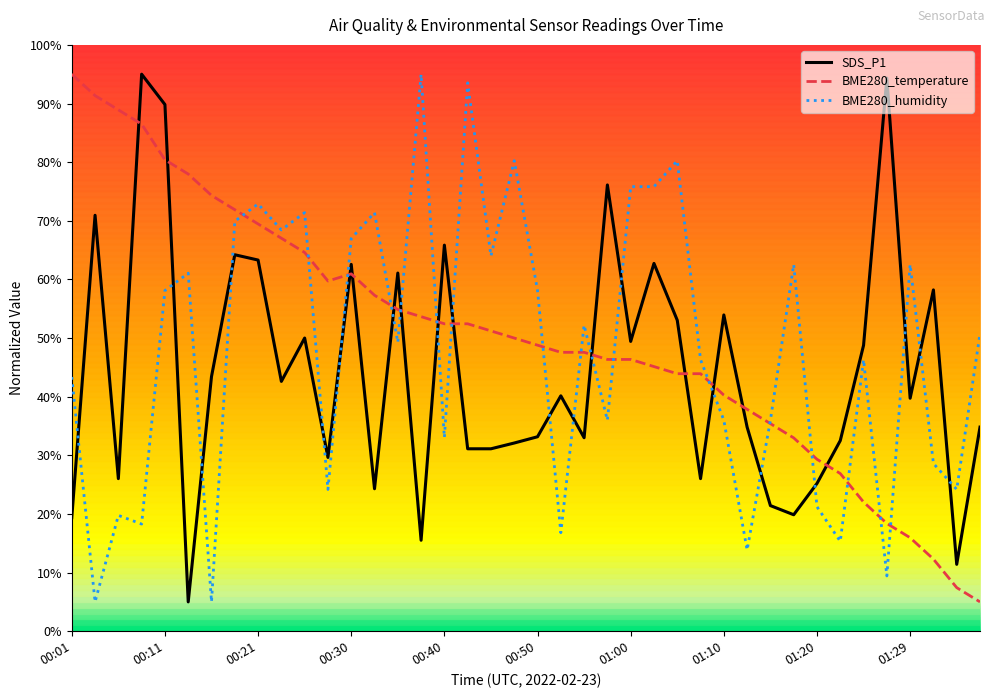

What is the minimum value for BME280_temperature?

5.0